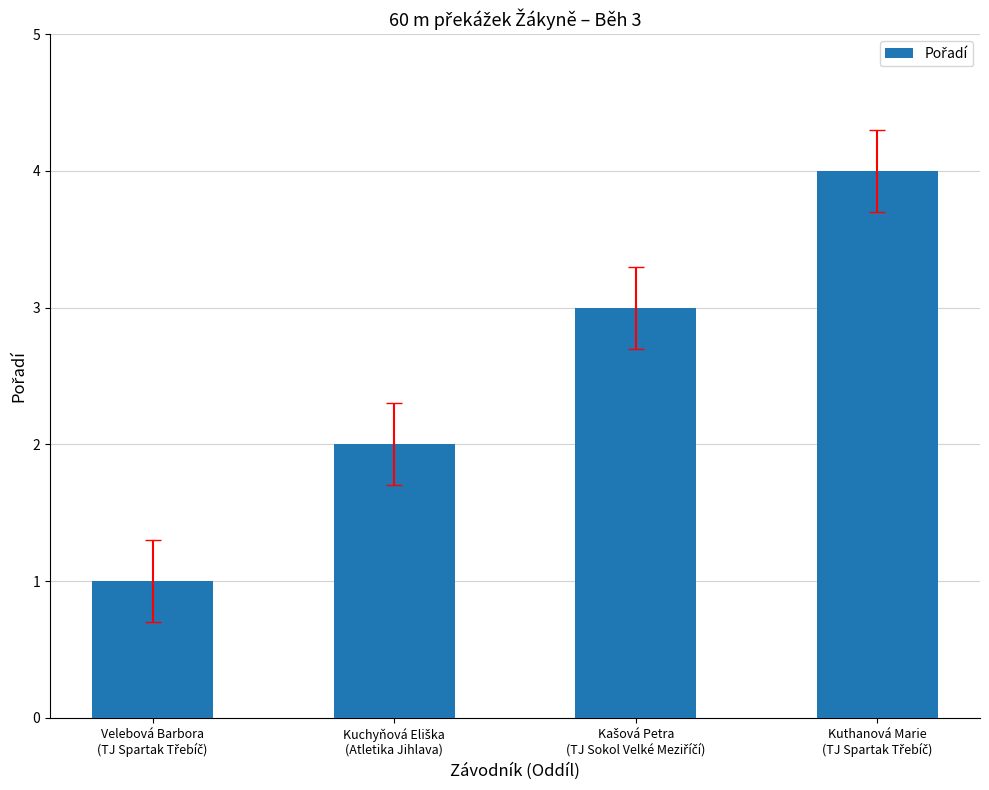

What is the sum of all values?

10